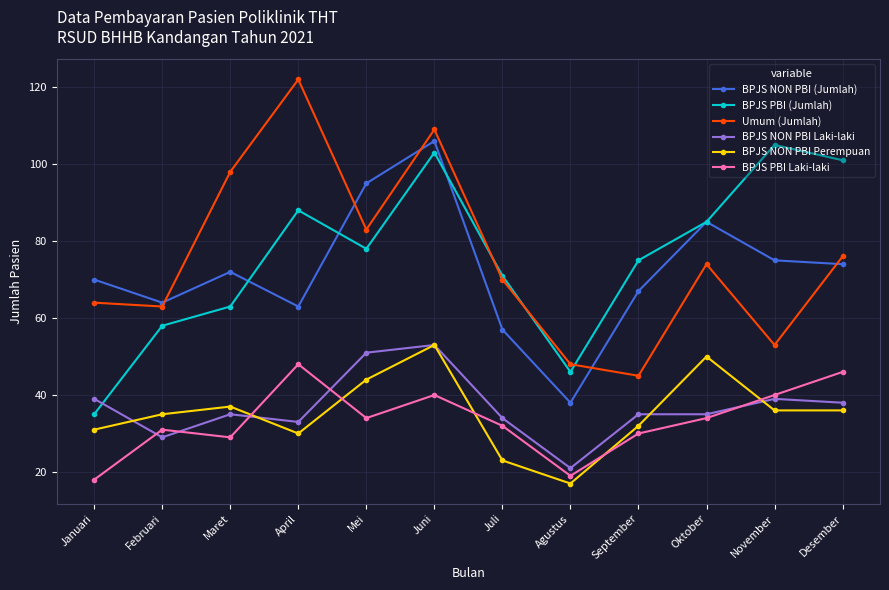

What is the label of the 1st point from the right?

Desember